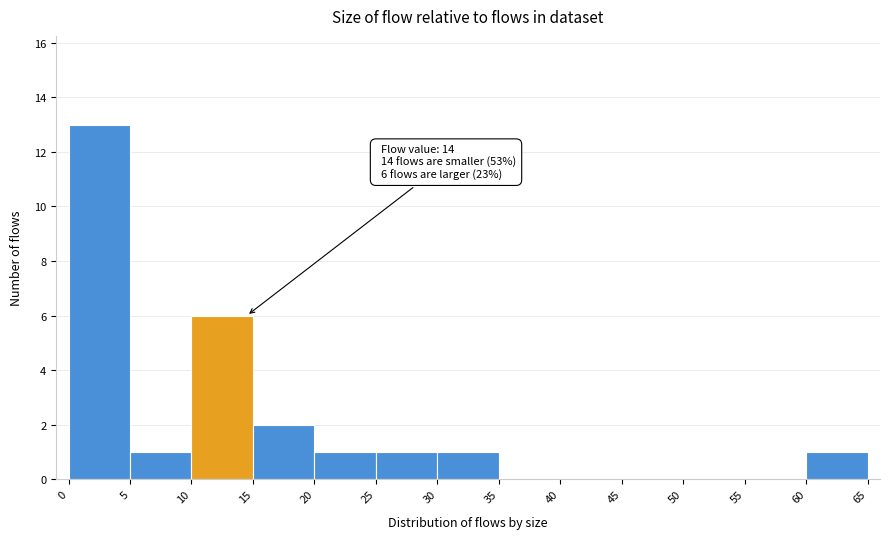

Over which range of the x-axis is the bar tallest?

0 to 5